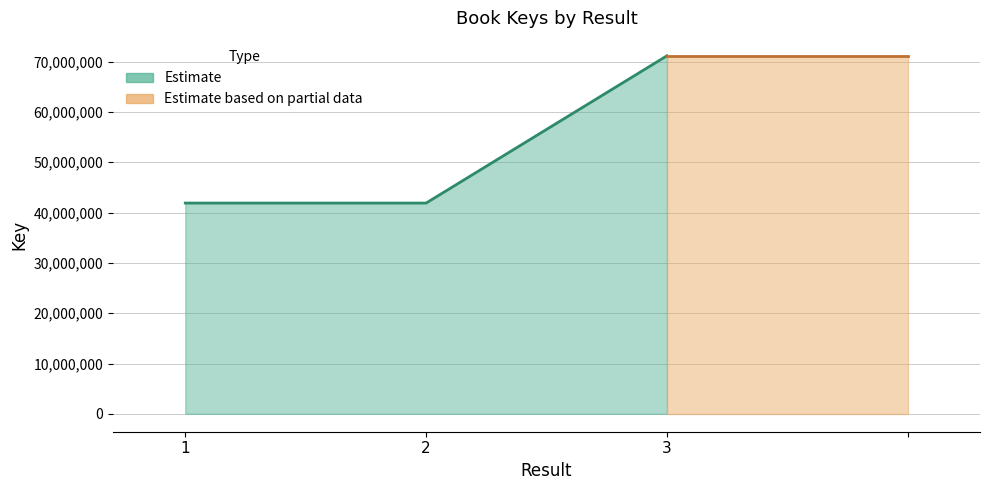

Rank the categories by value from lowest to highest.

1, 2, 3, 